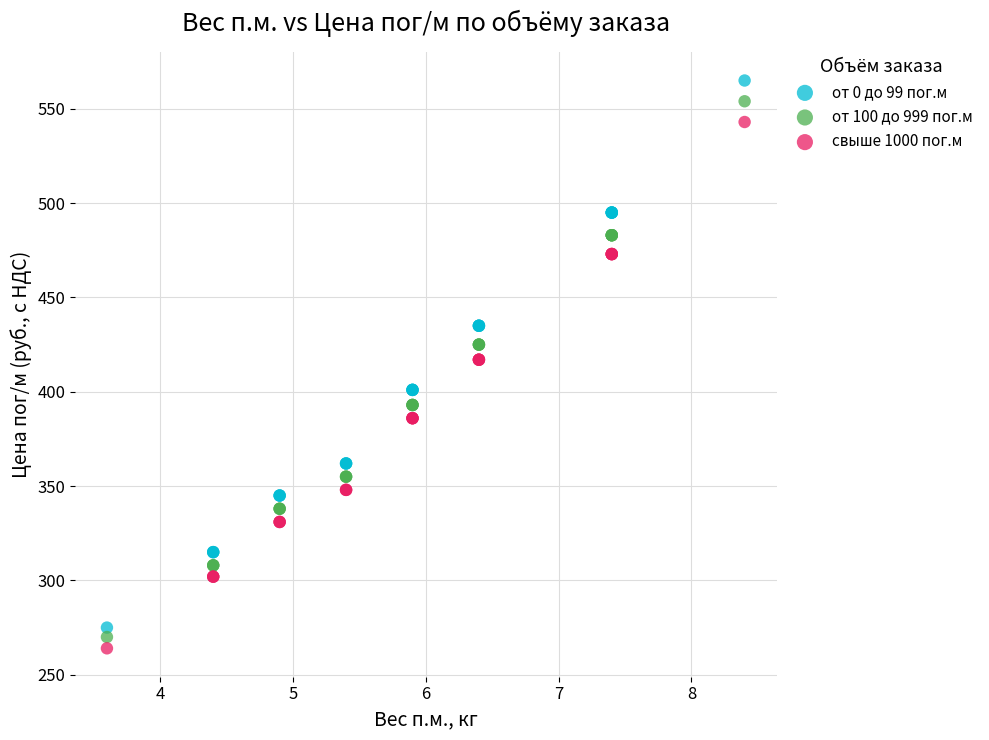

Which series contains the lowest Y value?

свыше 1000 пог.м